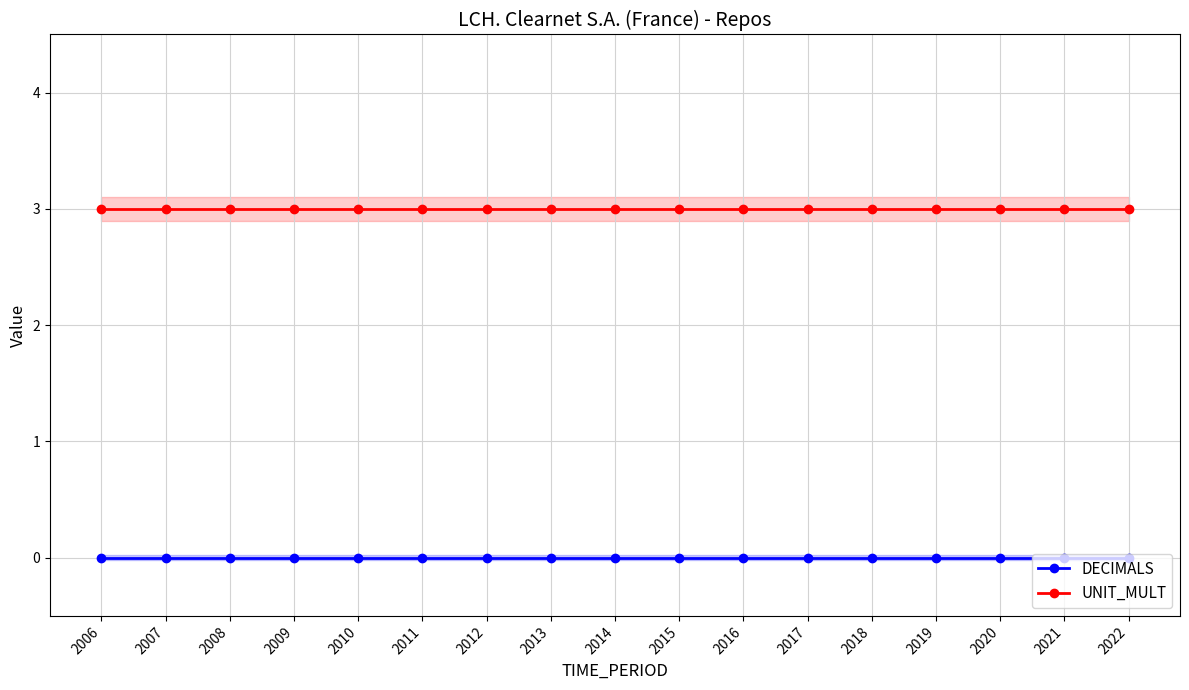

Is the value of UNIT_MULT at 2016 greater than the value of DECIMALS at 2015?

Yes